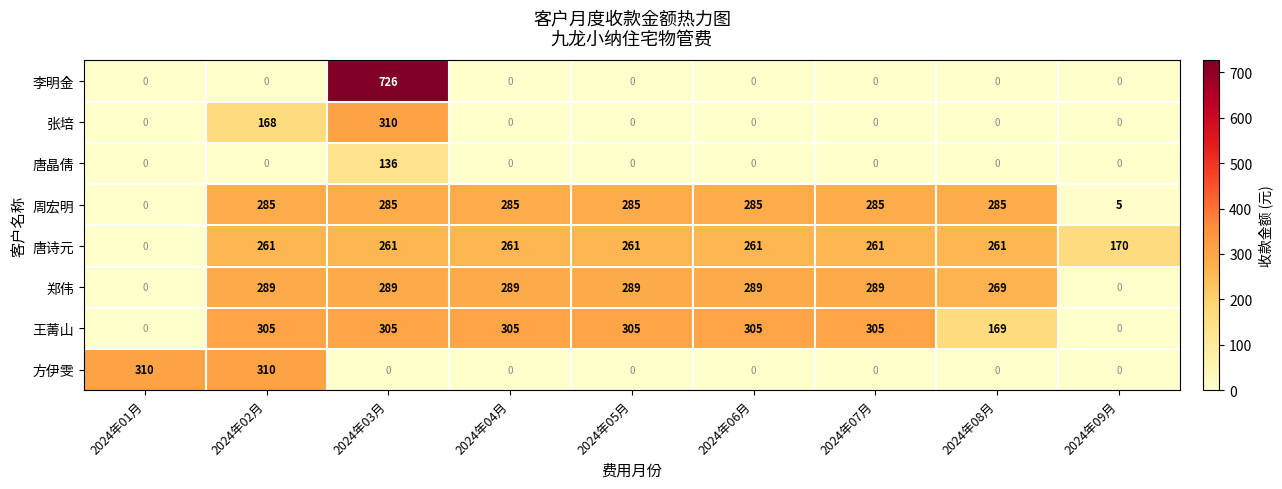

How many categories are shown in the chart?

9